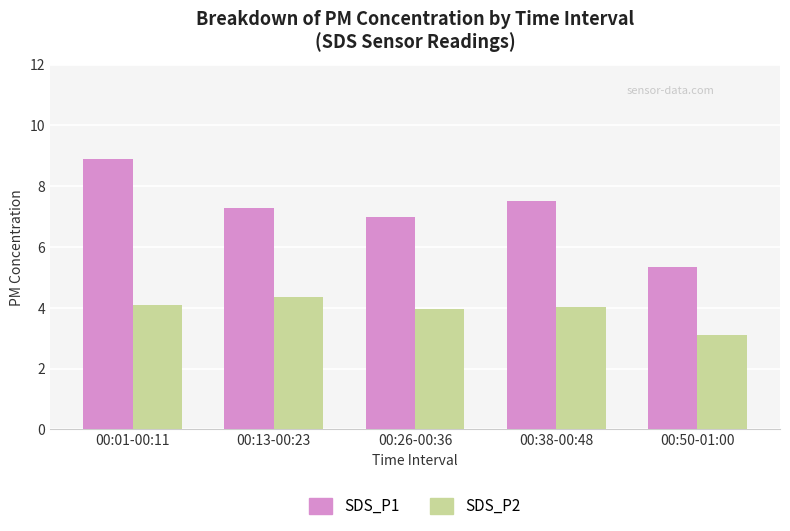

At which label does SDS_P1 reach its minimum?

00:50-01:00